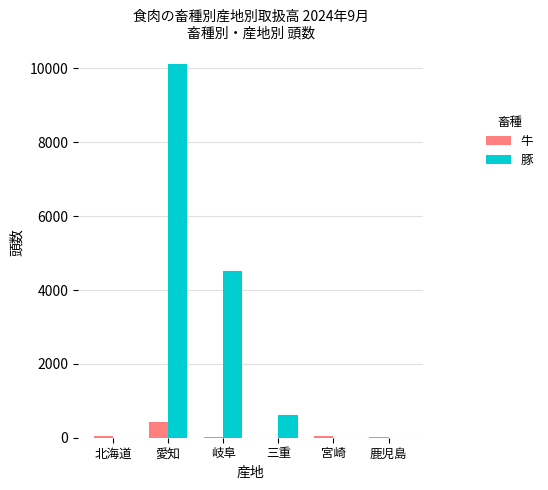

How many groups of bars are there?

6